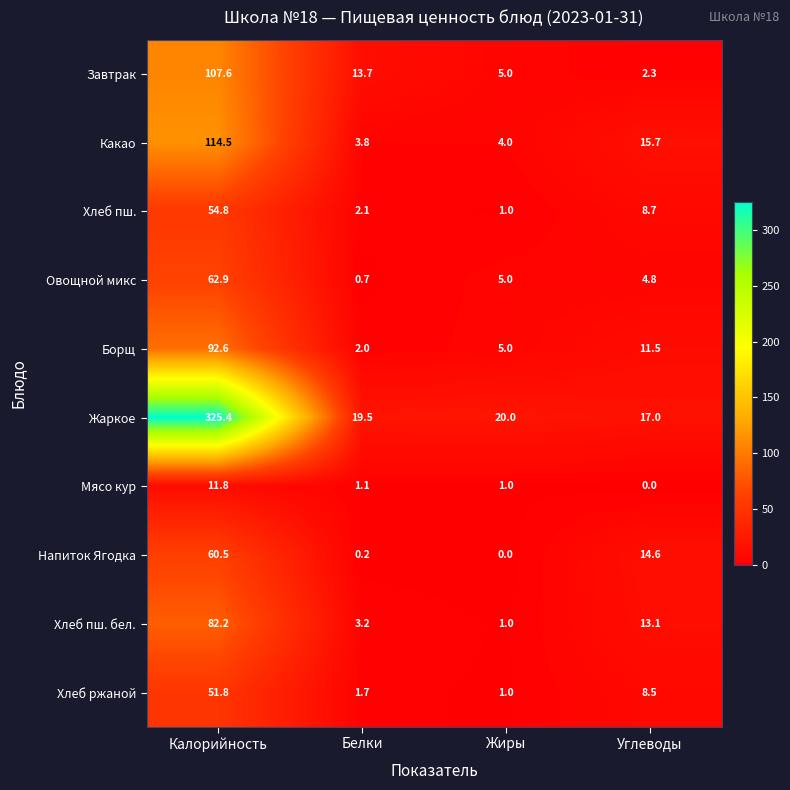

Where does the Борщ series first go above 11?

Калорийность